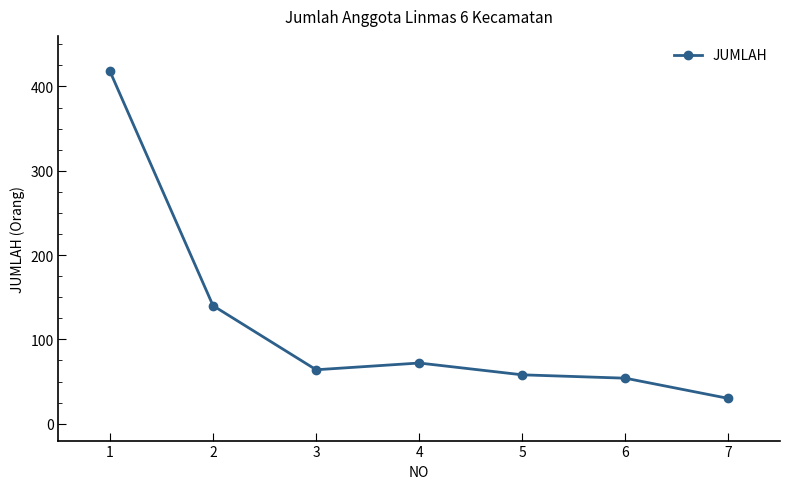

What is the value of the 2nd point from the left?

140